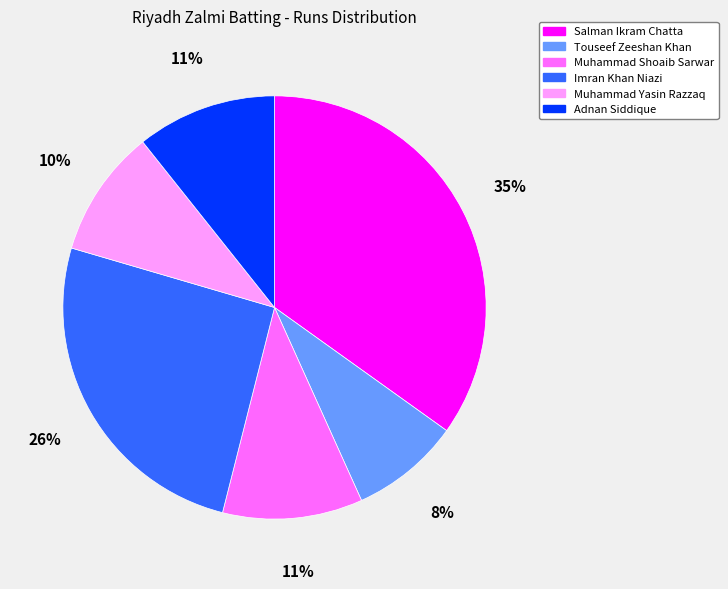

True or false: Imran Khan Niazi accounts for 37% of the total.

False